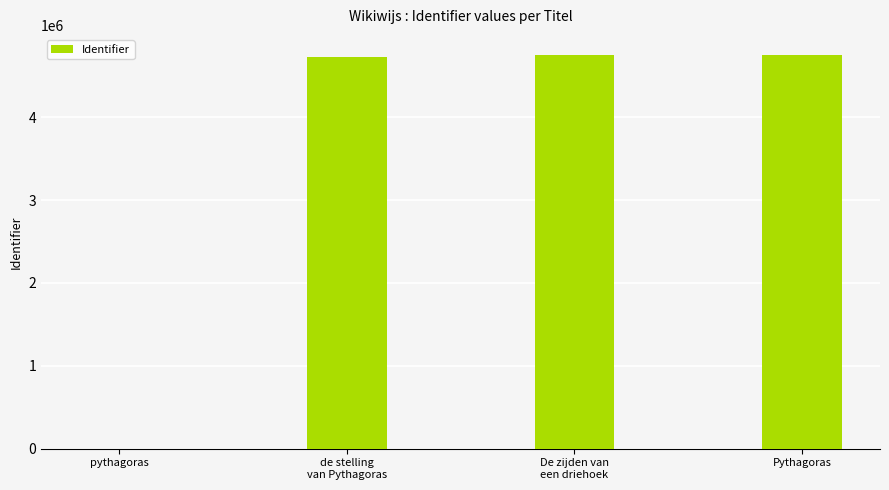

What is the maximum value shown in the chart?

4754206